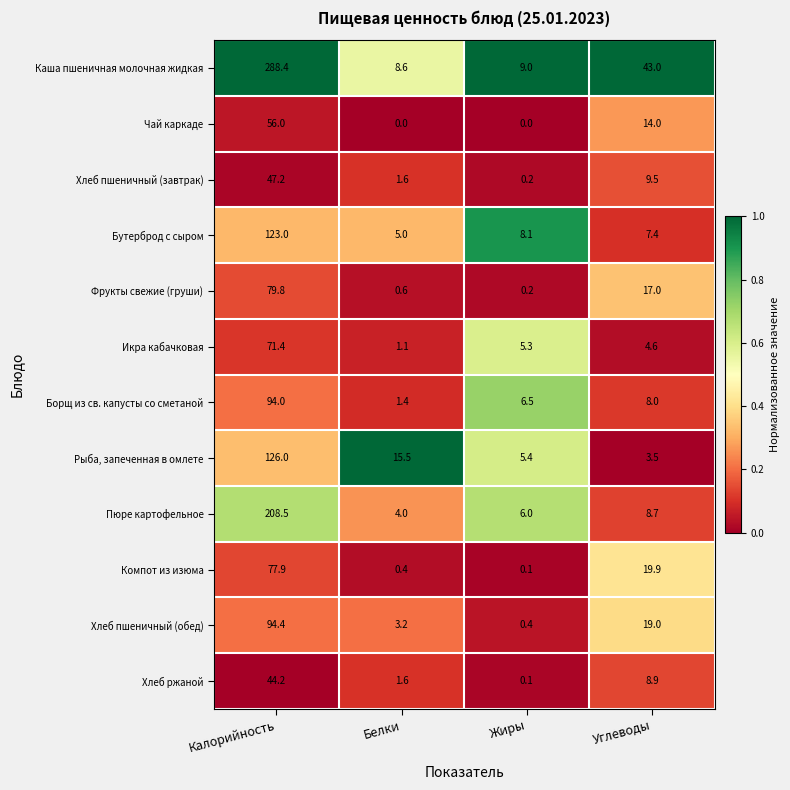

At which category is the sum across all series the highest?

Калорийность